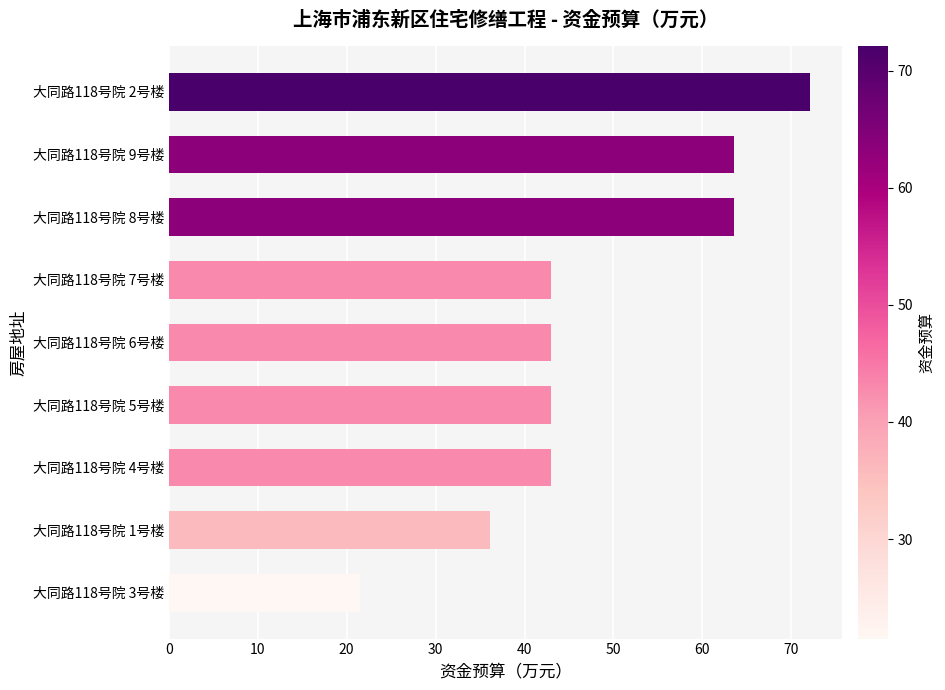

What is the approximate value at 大同路118号院 9号楼?

63.6